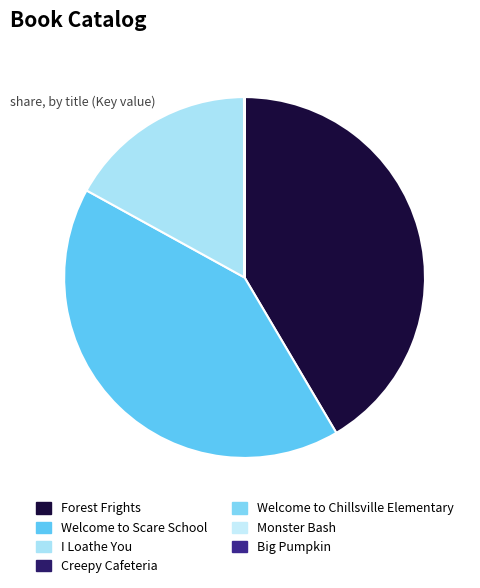

Is it true that I Loathe You is 17% of the pie?

True